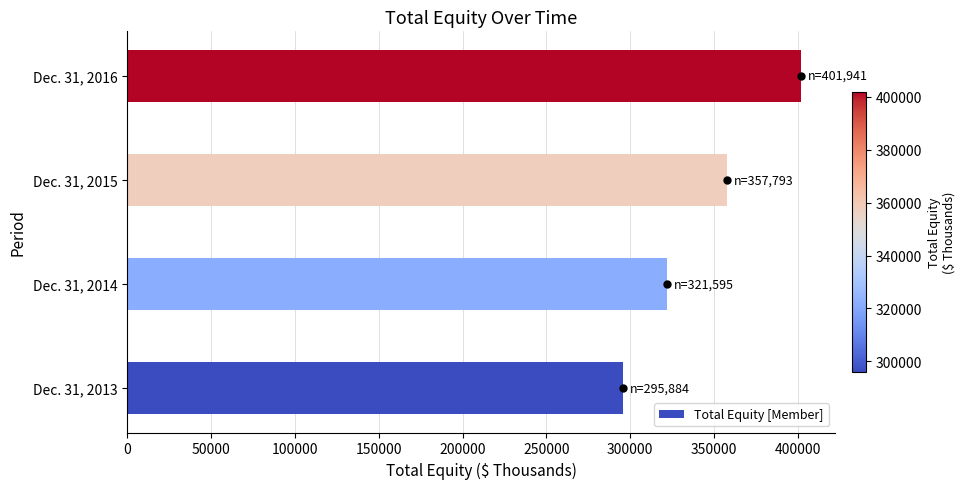

Does the chart contain any negative values?

No